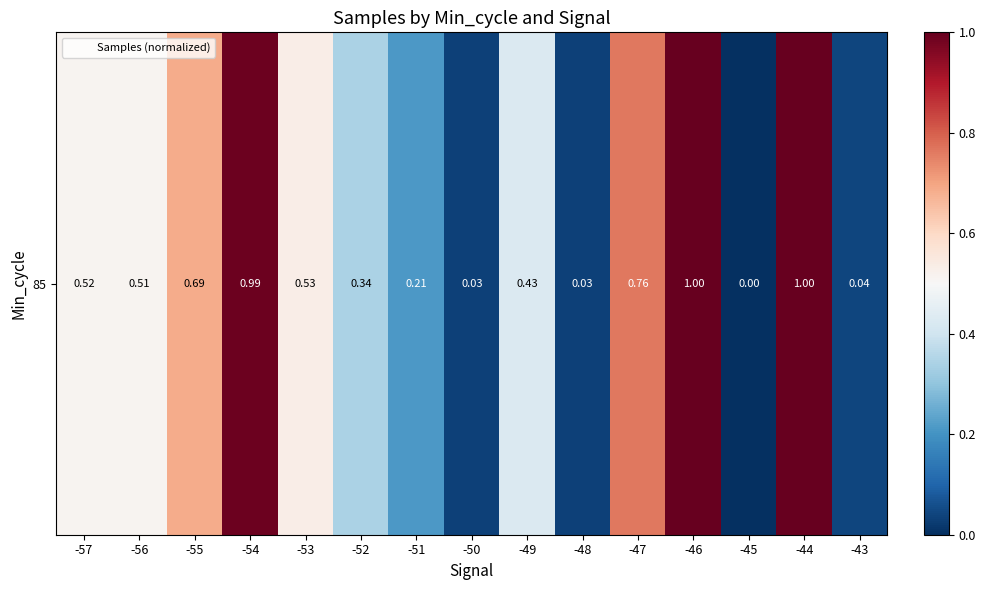

List the labels in order of value, smallest first.

-45, -50, -48, -43, -51, -52, -49, -56, -57, -53, -55, -47, -54, -44, -46